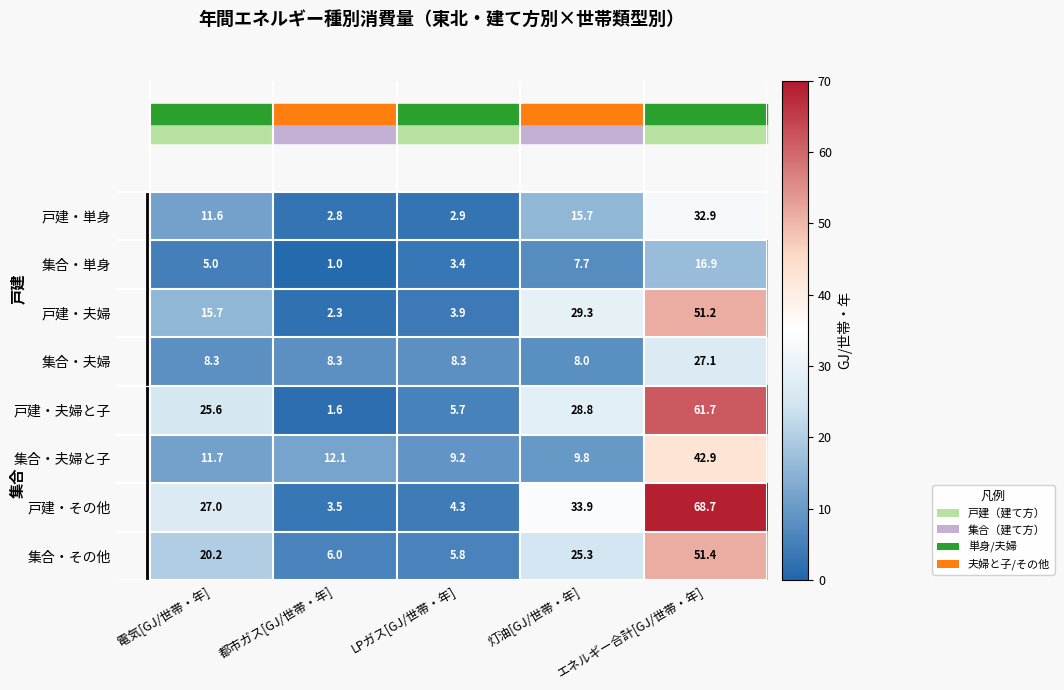

What is the difference between the 戸建・その他 values at エネルギー合計[GJ/世帯・年] and 都市ガス[GJ/世帯・年]?

65.2